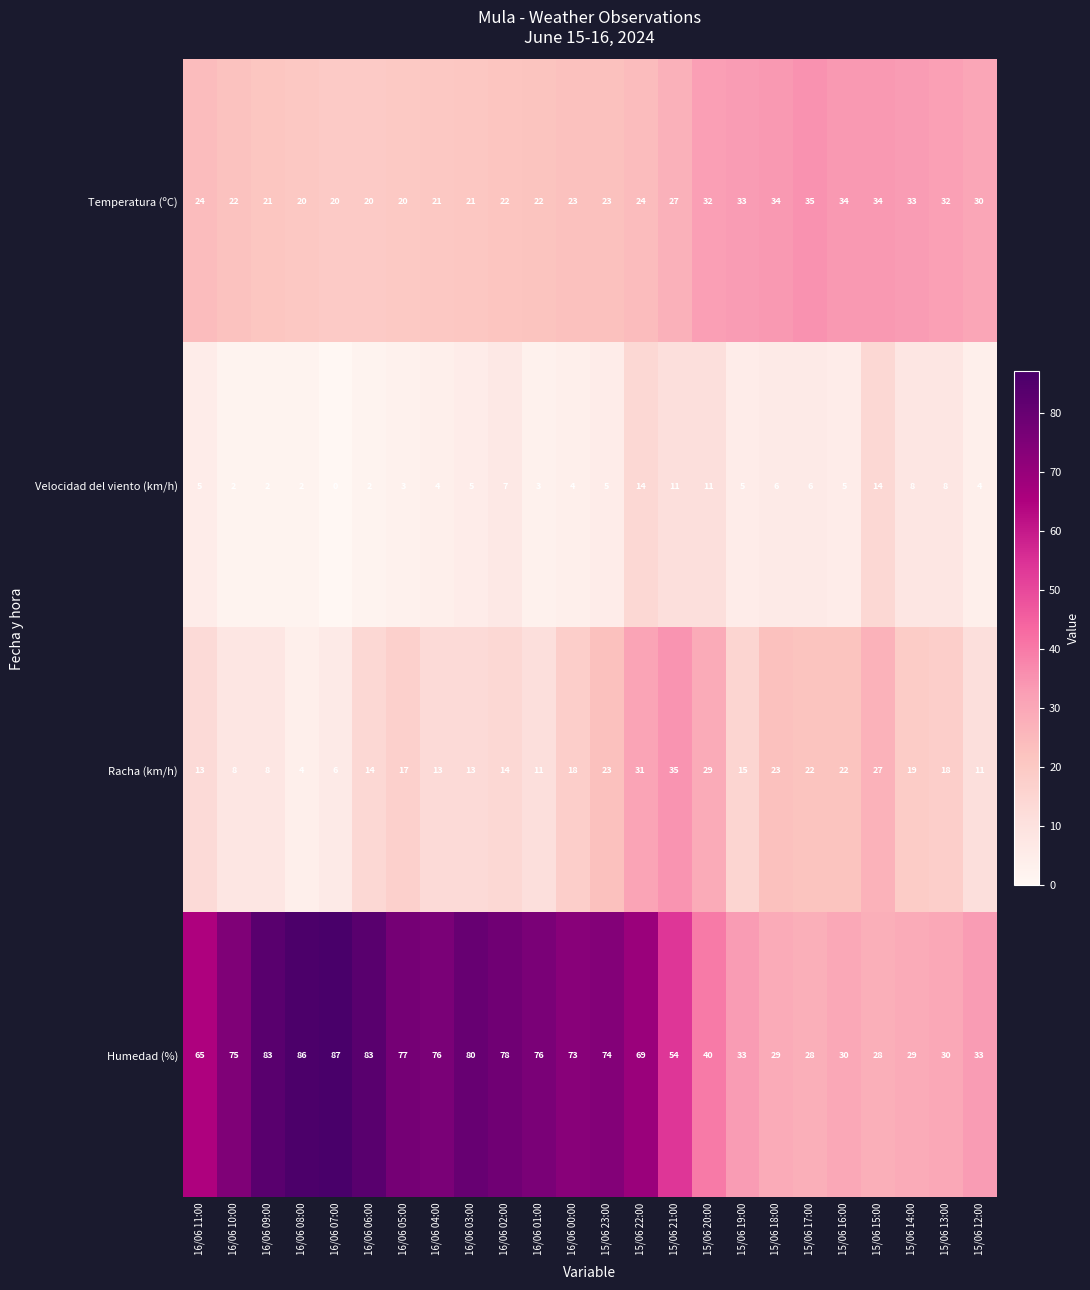

List the series in order of their overall mean, lowest first.

Velocidad del viento (km/h), Racha (km/h), Temperatura (ºC), Humedad (%)